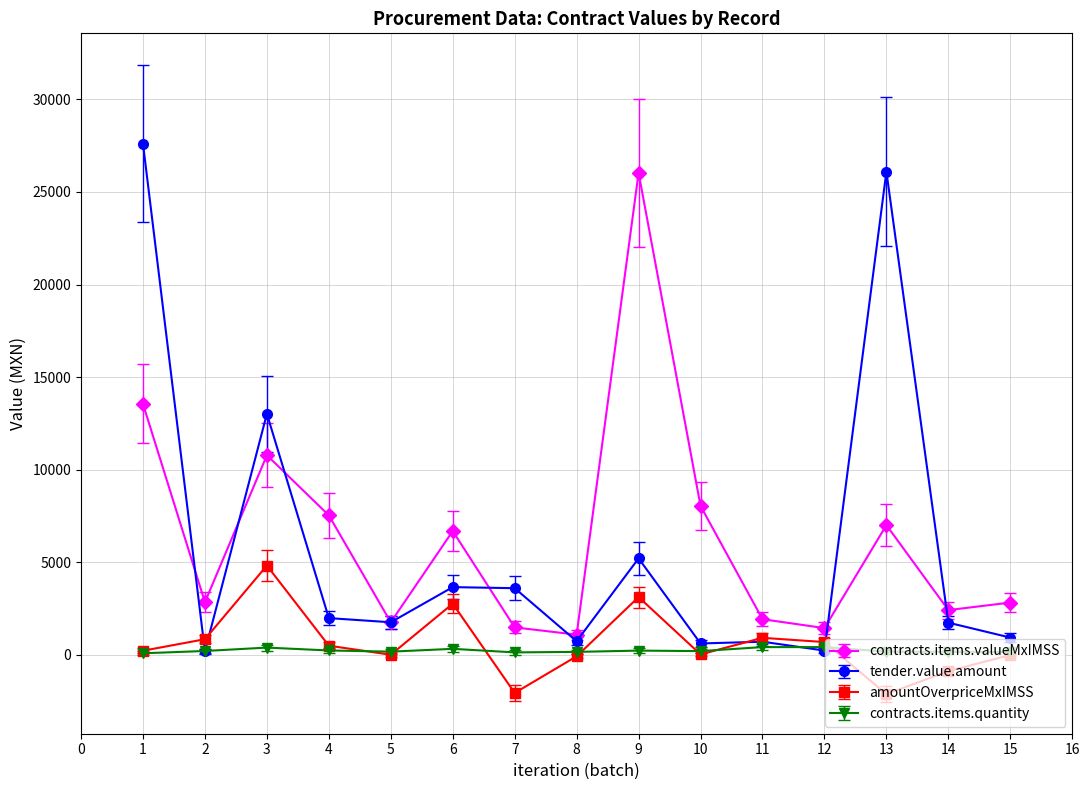

True or false: contracts.items.valueMxIMSS and contracts.items.quantity cross at least once.

False